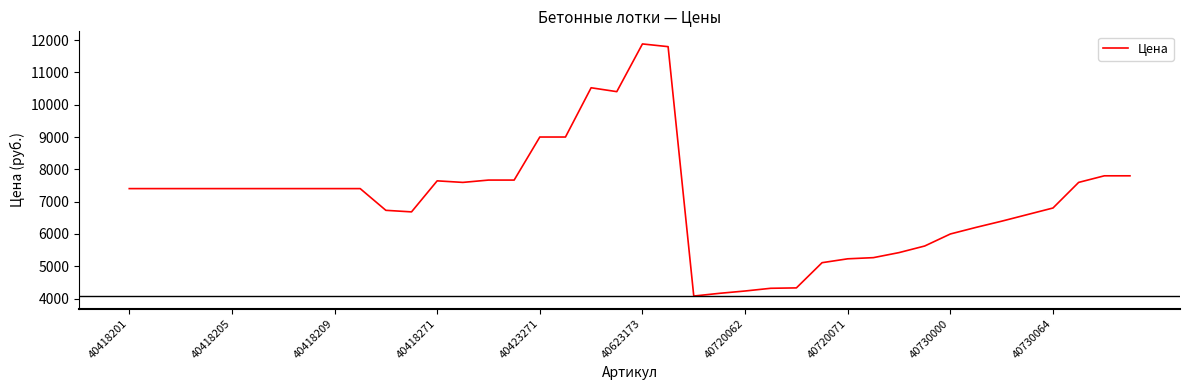

What is the difference between the maximum and minimum values?

7800